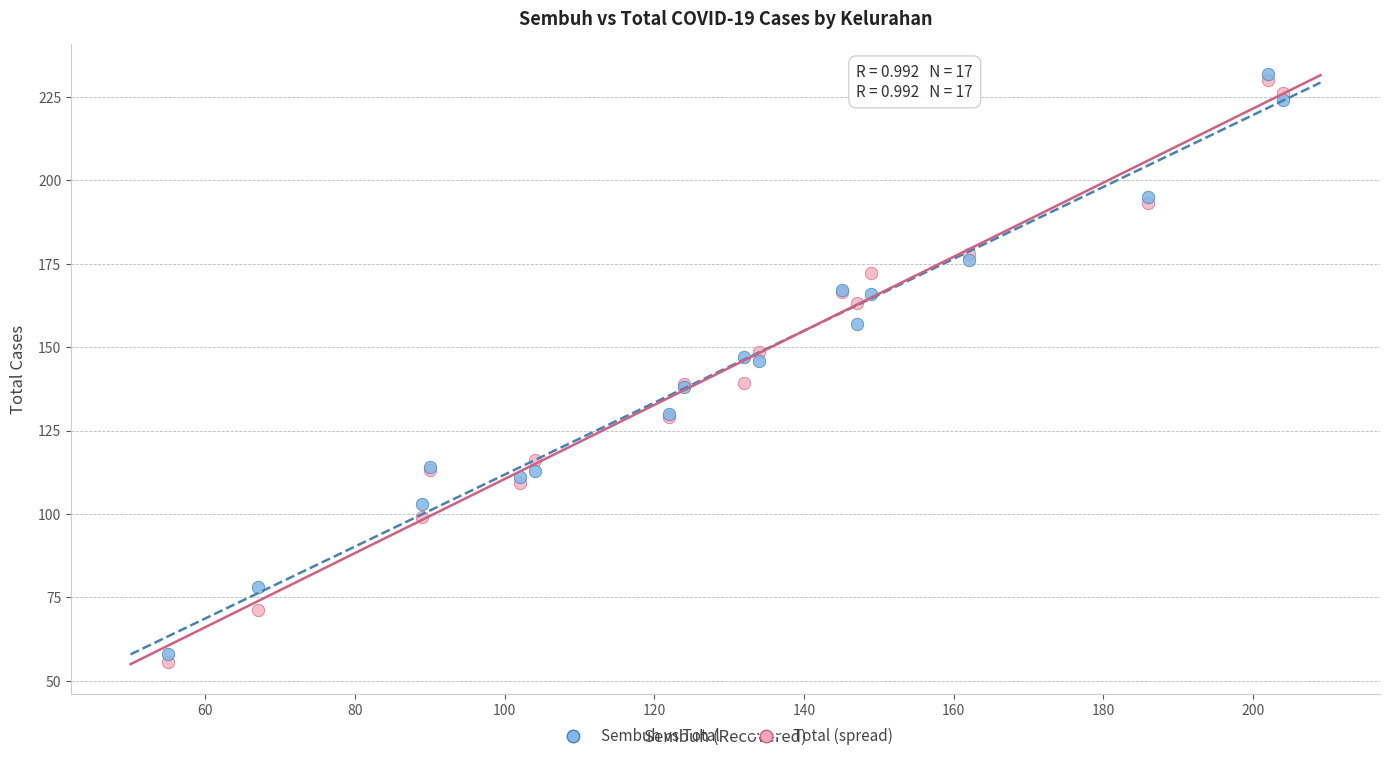

Which series reaches the minimum Y coordinate?

Total (spread)